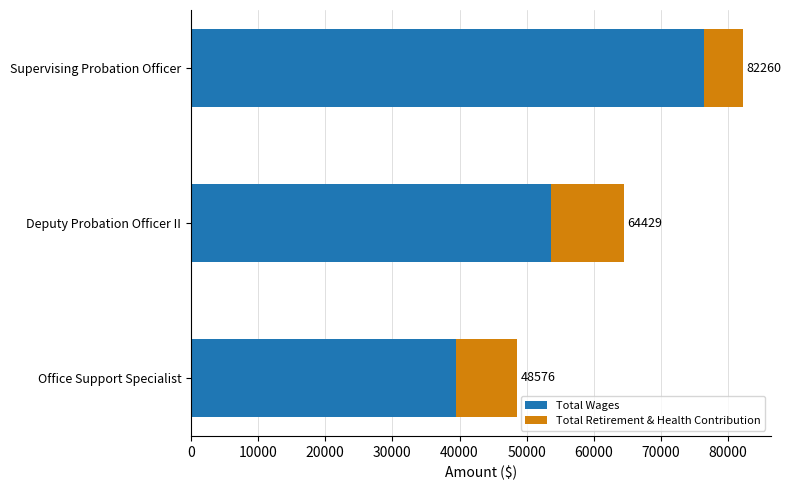

What are all the series names shown in the legend?

Total Wages, Total Retirement & Health Contribution